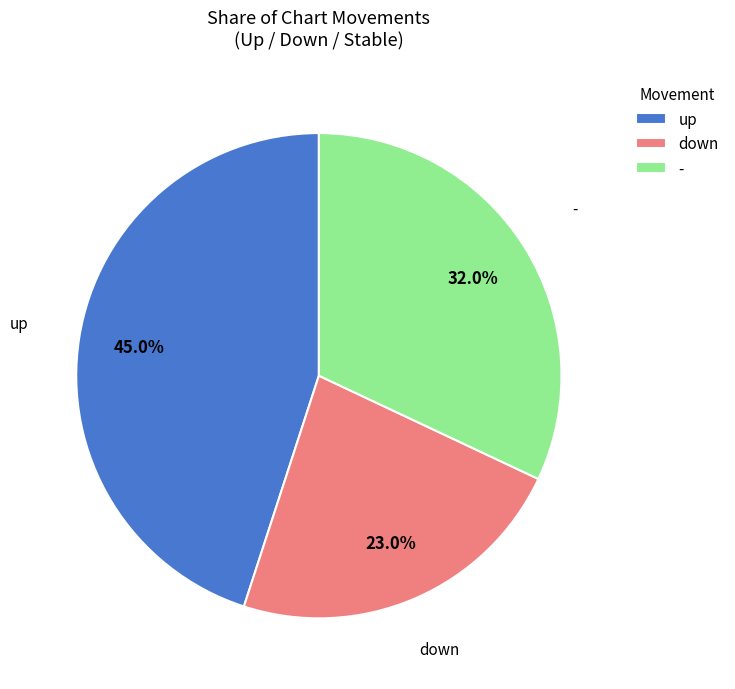

Rank the categories by value from highest to lowest.

up, -, down